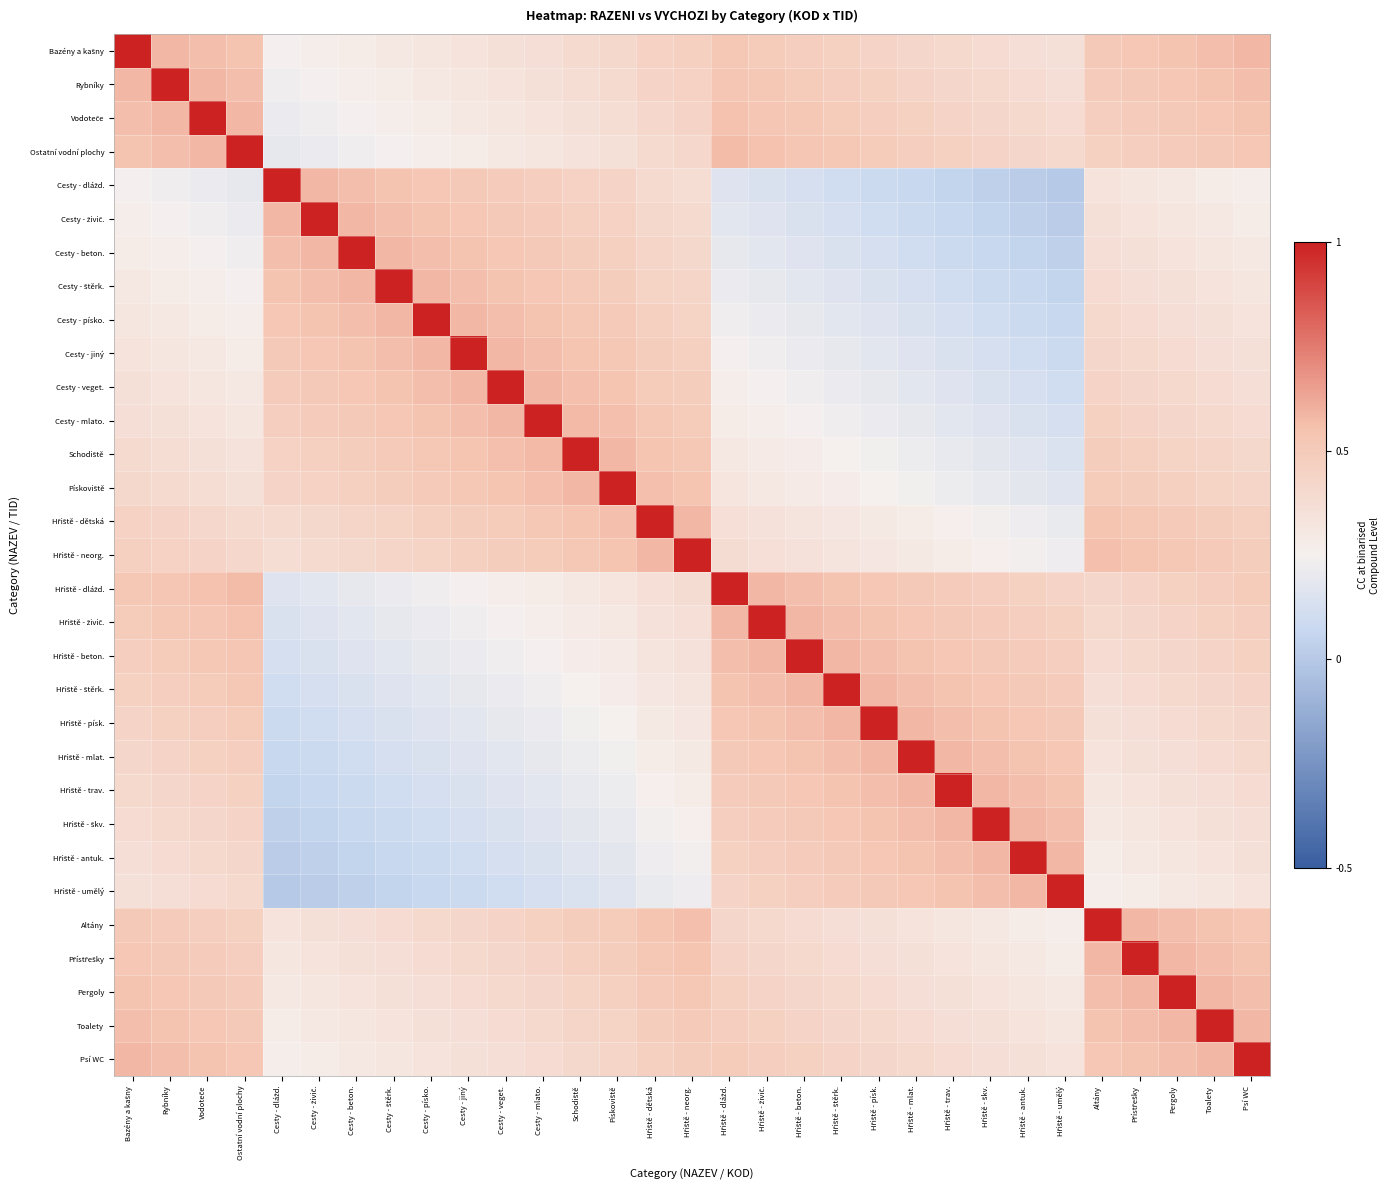

At how many categories does at least one series exceed 0?

31